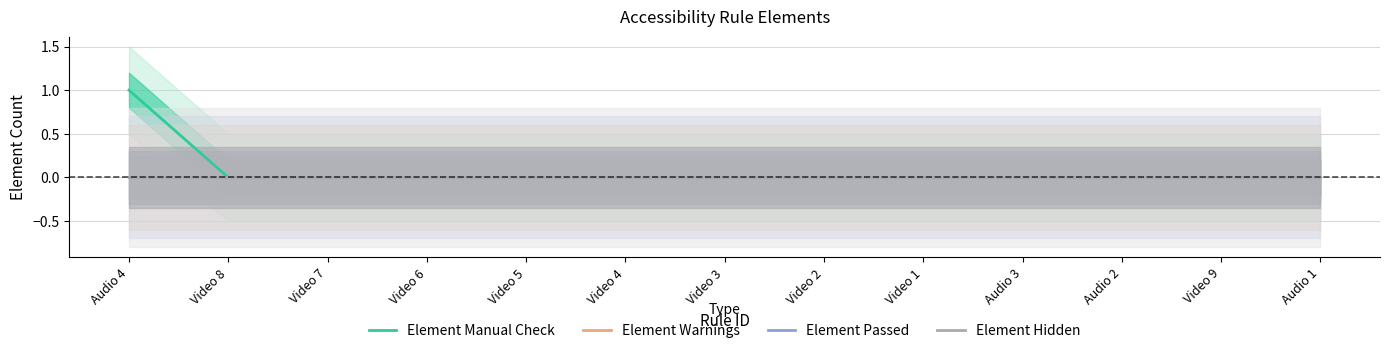

Is it true that Element Manual Check equals 1 at Video 9?

False